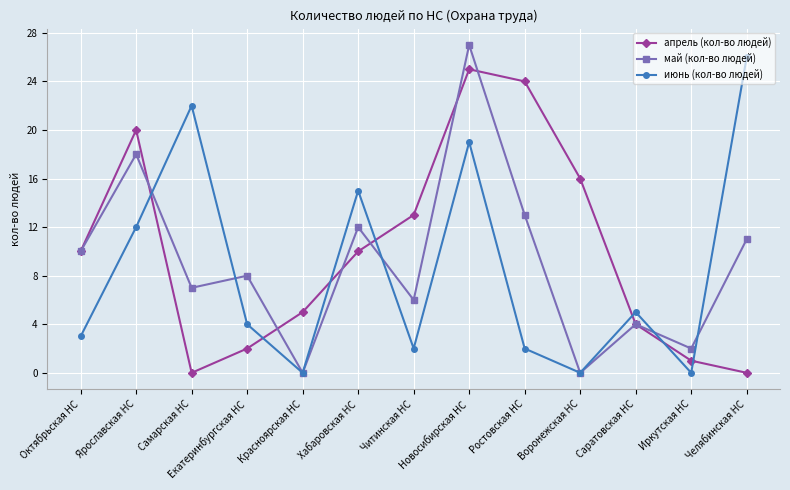

Which series ends up on top after the final intersection of апрель (кол-во людей) and июнь (кол-во людей)?

июнь (кол-во людей)